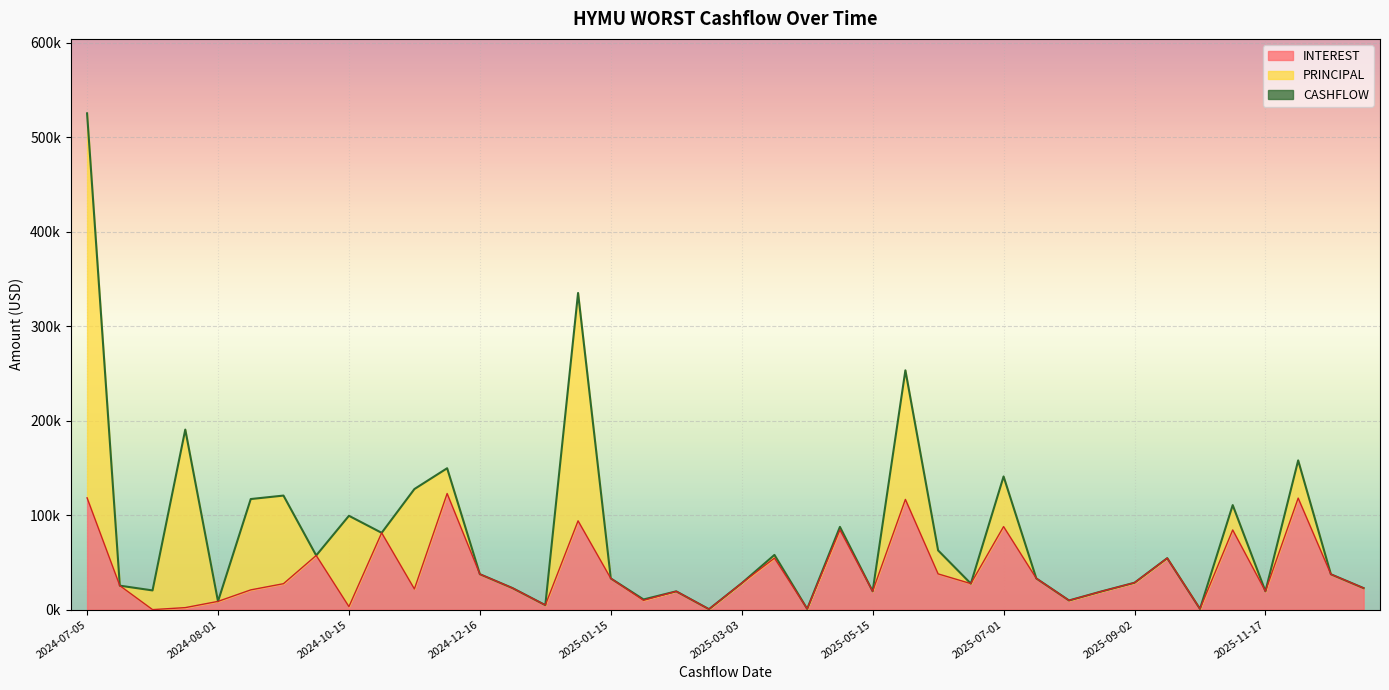

What is the greatest value displayed?

122897.4